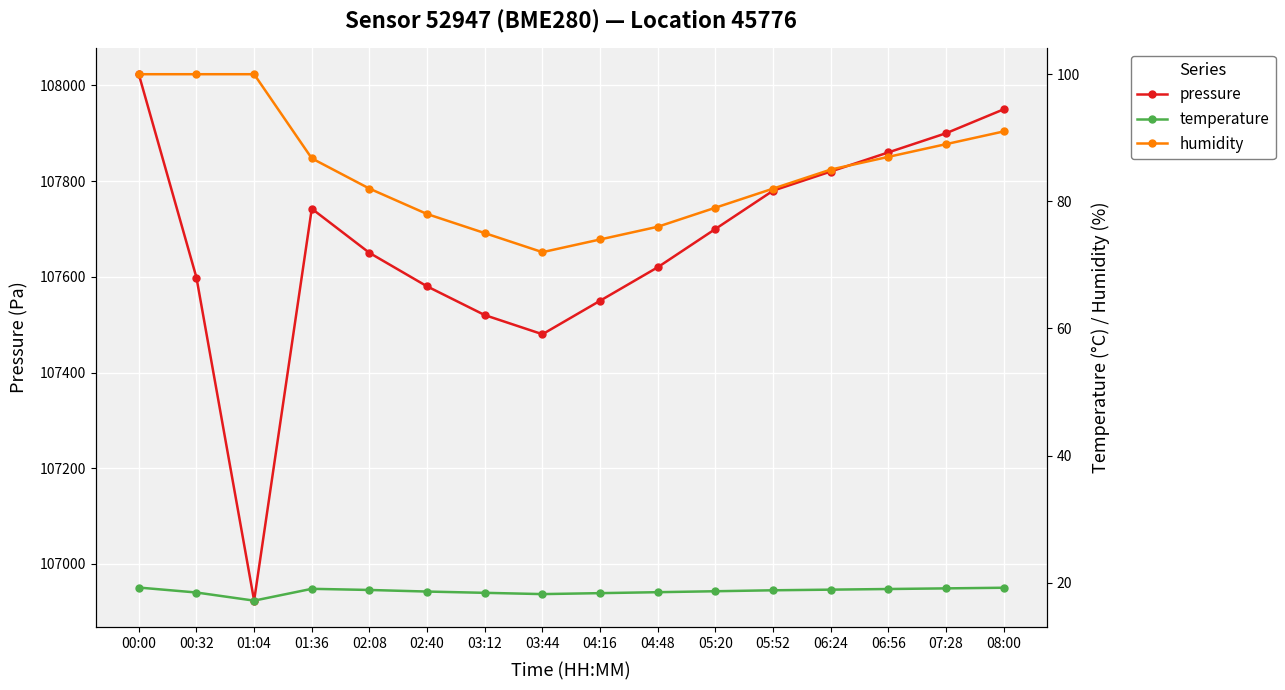

What is the greatest value displayed?

108023.3